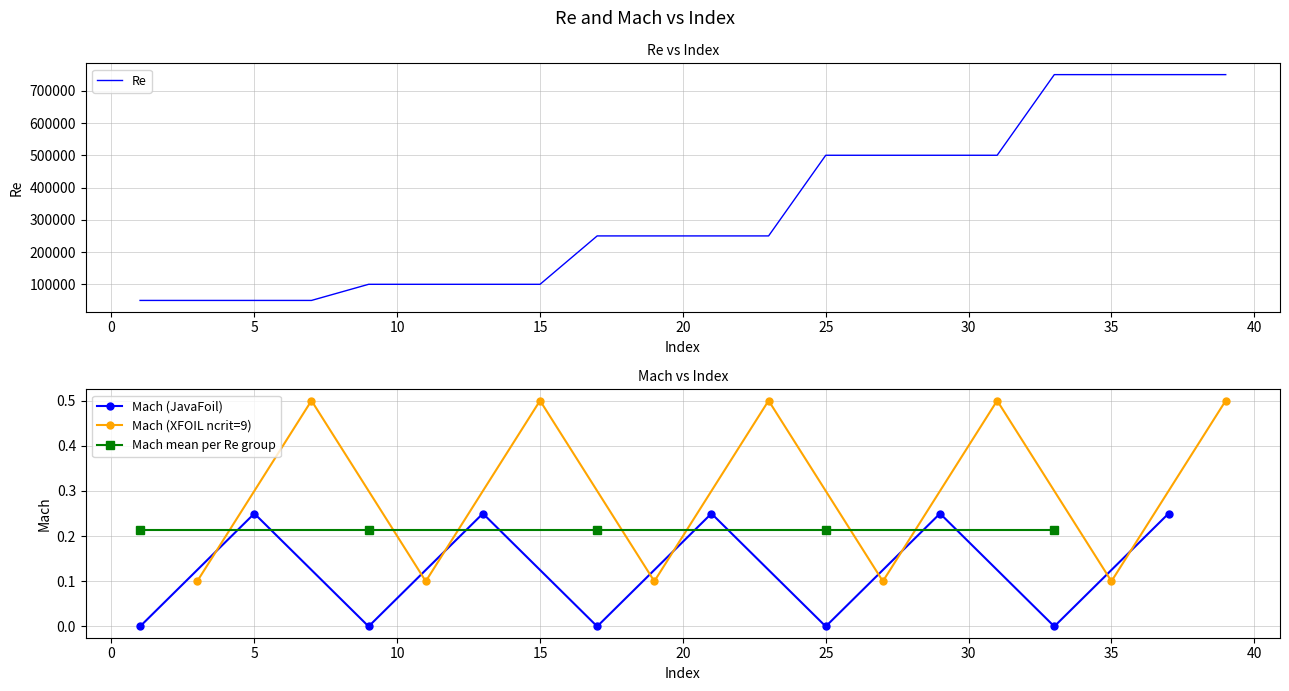

What is the lowest value of the Re series?

50000